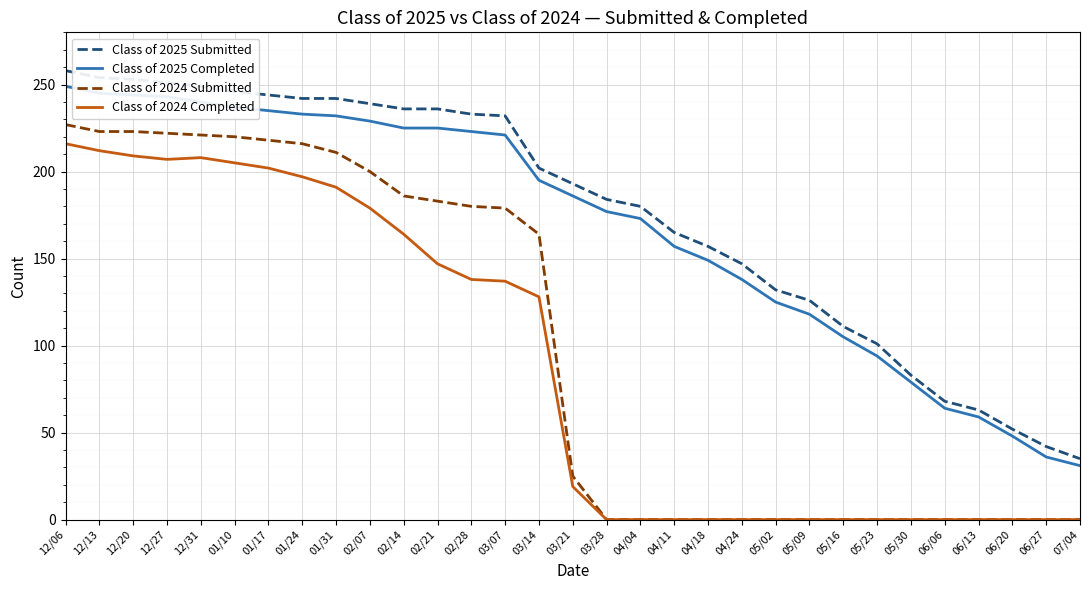

Where is Class of 2025 Completed nearest to the value 140?

04/24